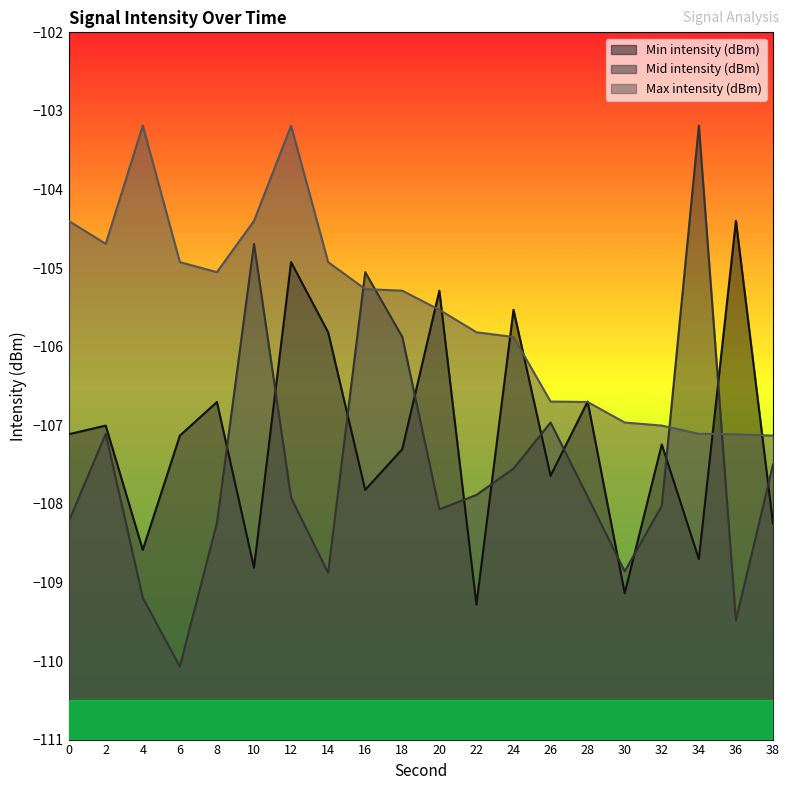

How many distinct data groups are displayed?

3